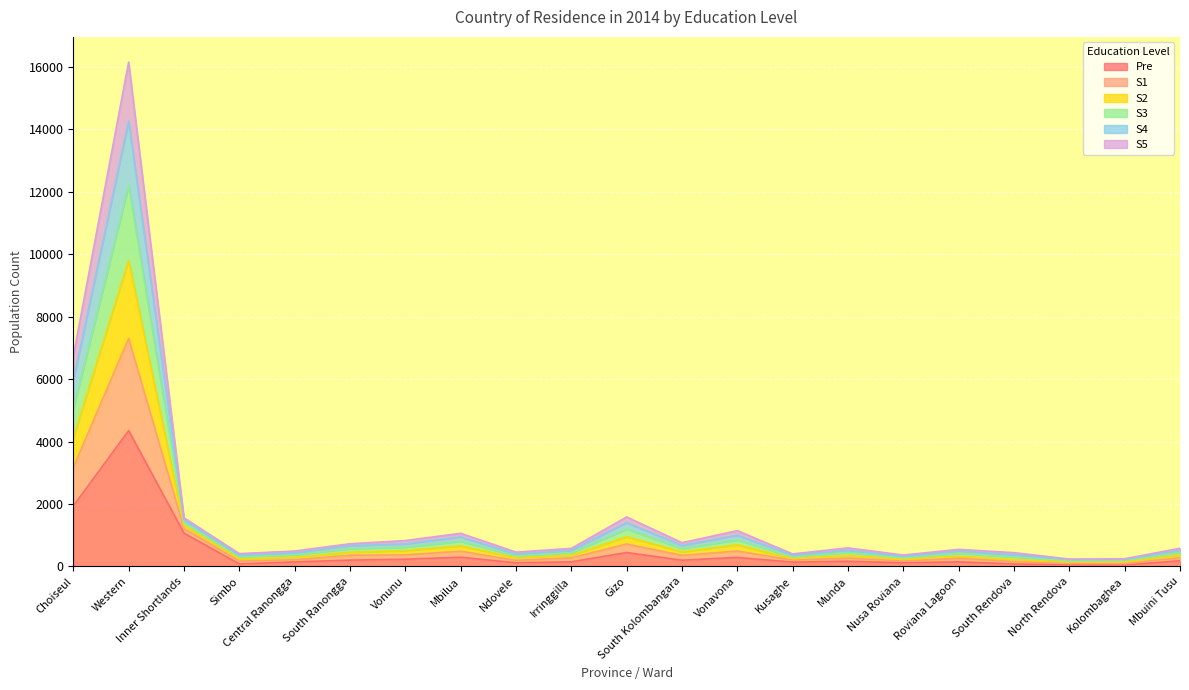

At which category is the sum across all series the highest?

Western